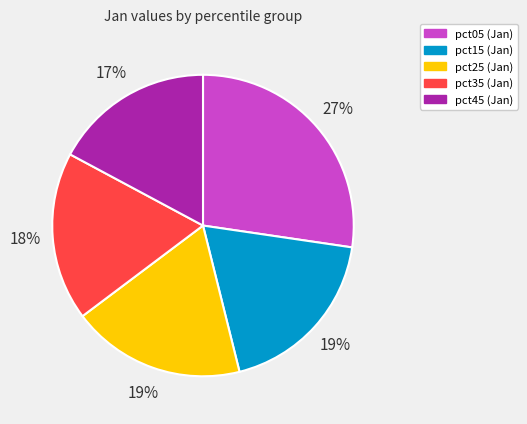

Does any single category account for the majority?

No